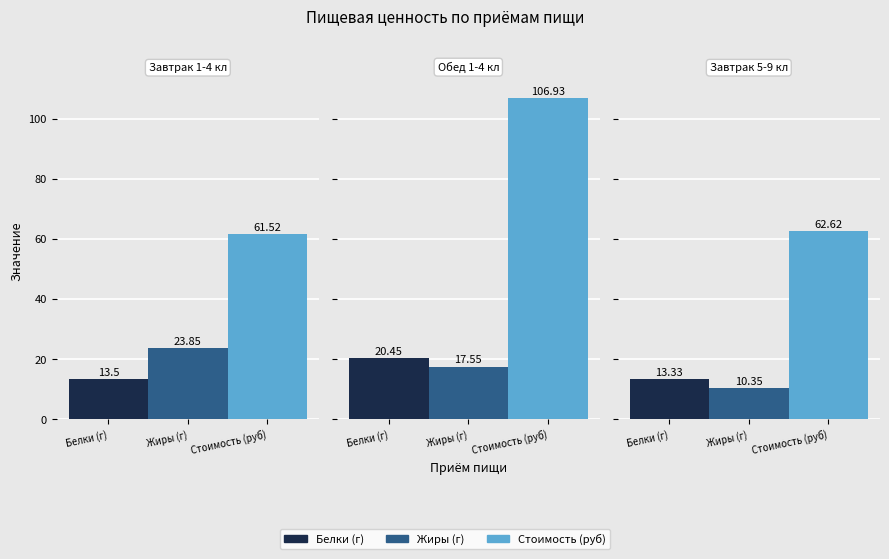

Reading left to right, what are all the values shown in this chart?

Белки (г): Завтрак 1-4 кл=13.5	Обед 1-4 кл=20.4	Завтрак 5-9 кл=13.3
Жиры (г): Завтрак 1-4 кл=23.9	Обед 1-4 кл=17.6	Завтрак 5-9 кл=10.3
Стоимость (руб): Завтрак 1-4 кл=61.5	Обед 1-4 кл=106.9	Завтрак 5-9 кл=62.6